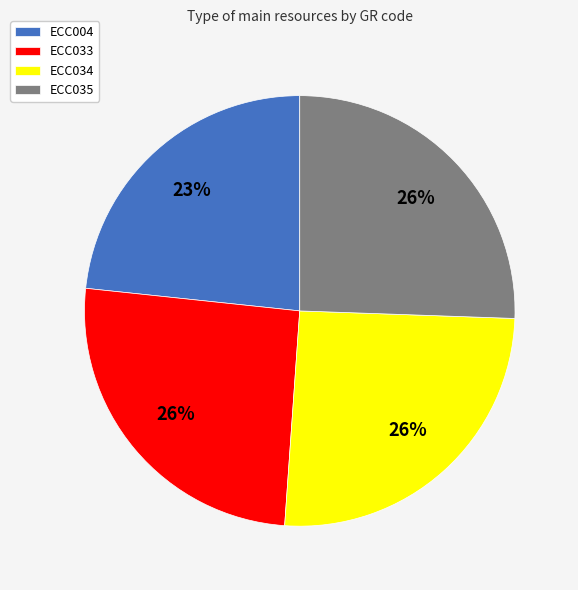

Is there any slice that represents more than half of the pie?

No